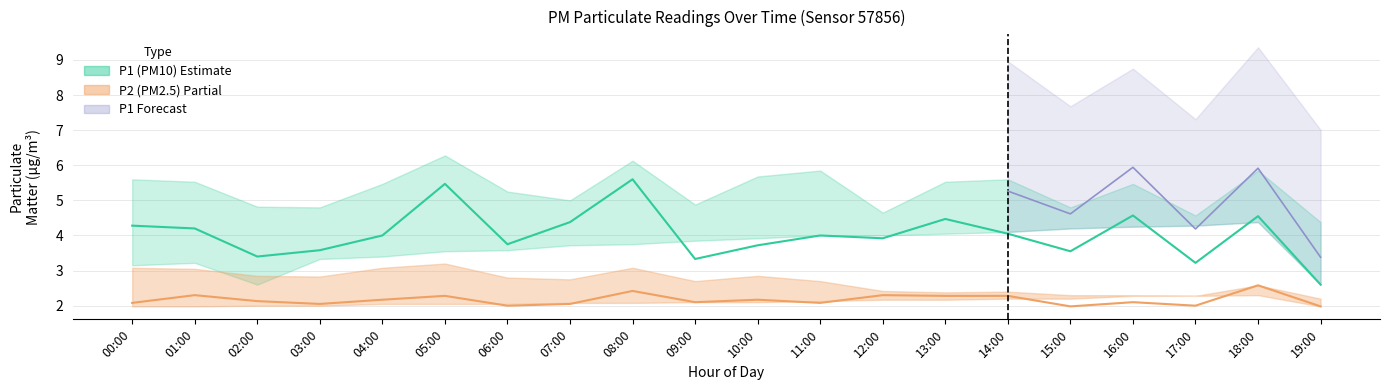

Which label corresponds to the largest value in the chart?

08:00